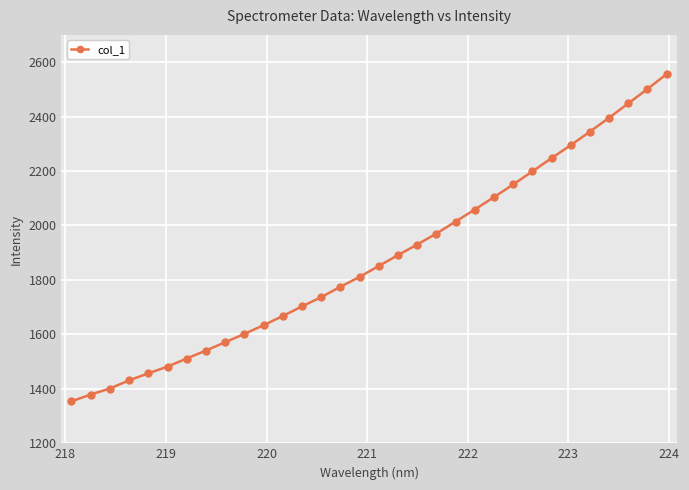

What is the minimum value shown in the chart?

1354.1